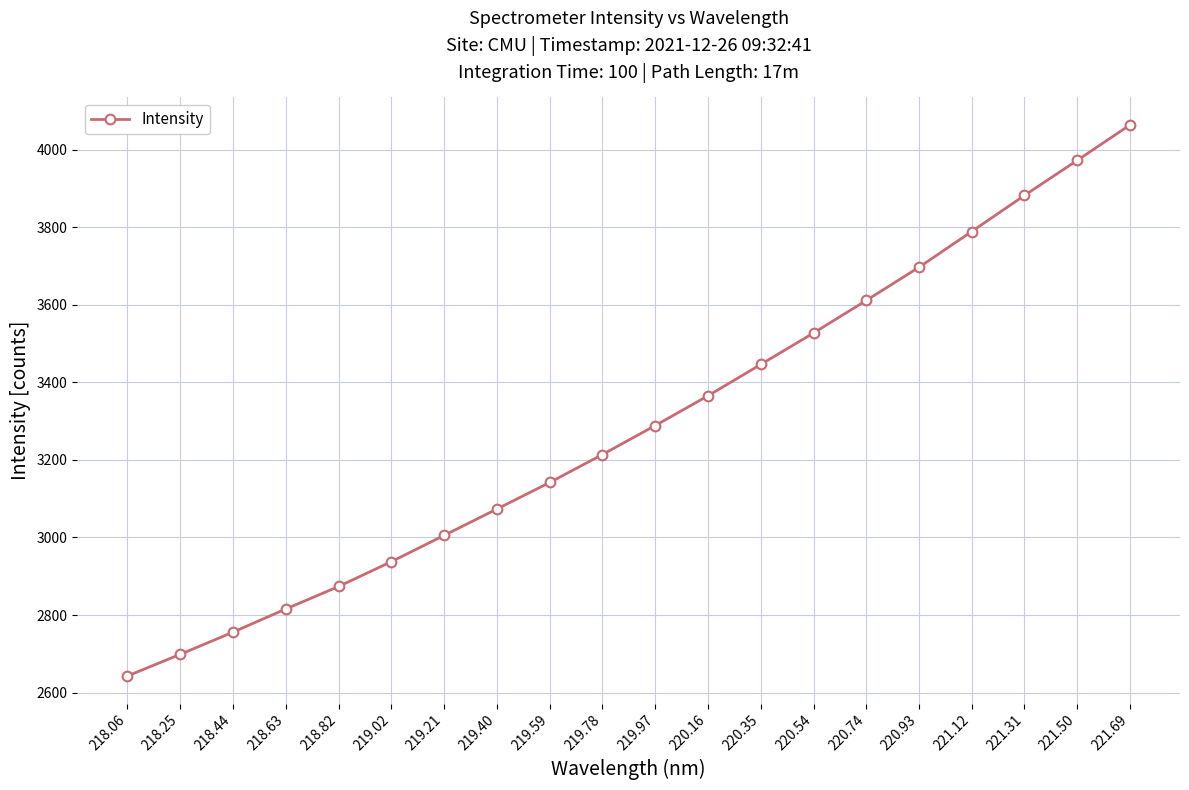

Rank the categories by value from highest to lowest.

221.69, 221.50, 221.31, 221.12, 220.93, 220.74, 220.54, 220.35, 220.16, 219.97, 219.78, 219.59, 219.40, 219.21, 219.02, 218.82, 218.63, 218.44, 218.25, 218.06